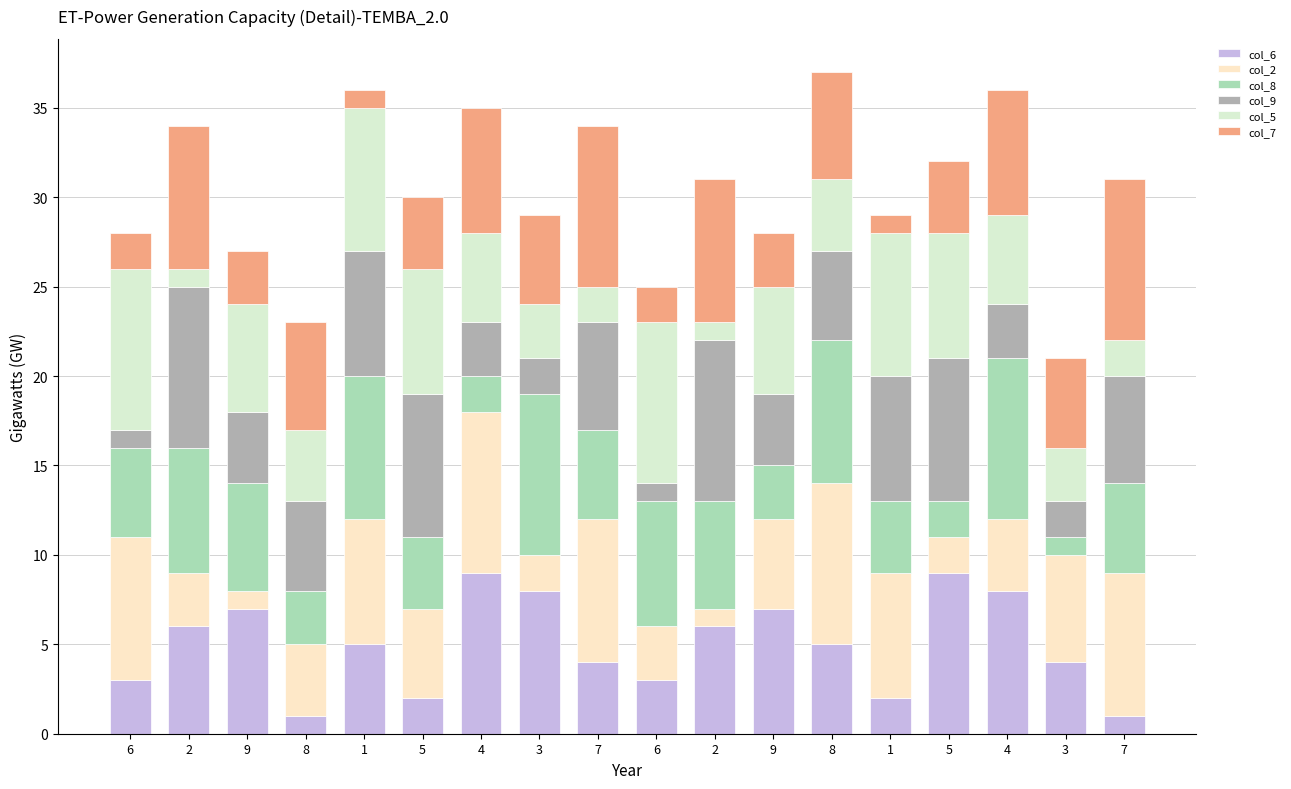

What is the approximate value of col_7 at 6?

2